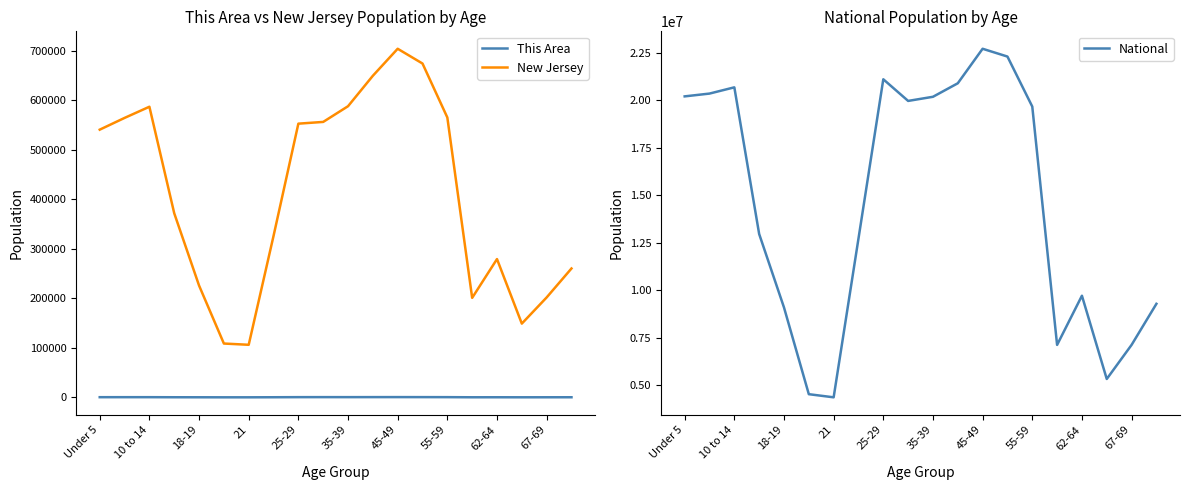

What is the maximum value for New Jersey?

704516